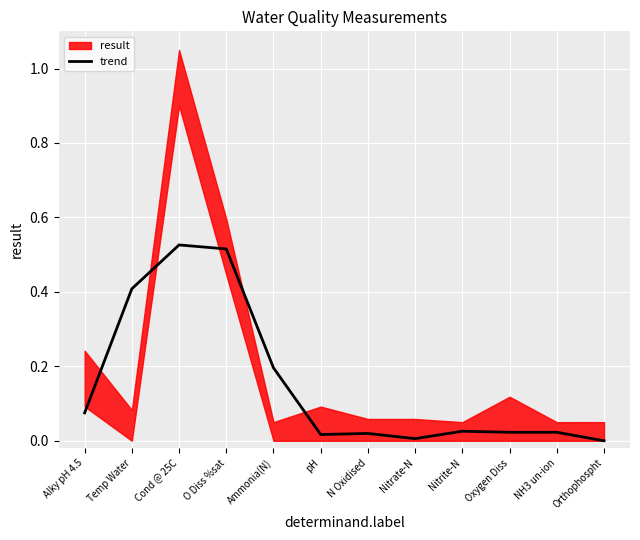

How many points are lower than both their immediate neighbors (excluding endpoints)?

3